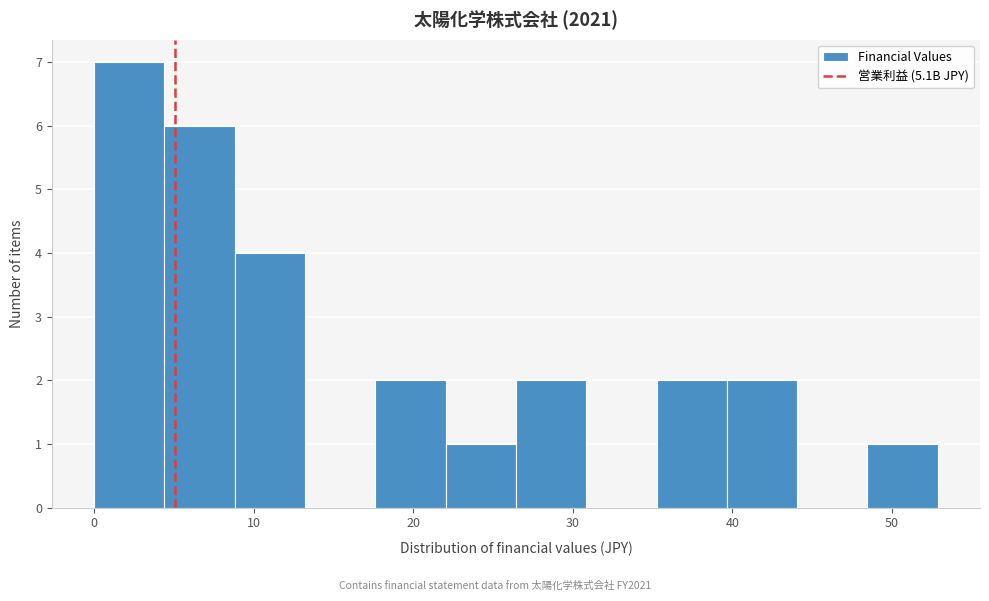

Reading left to right, list every bar in this chart as the range it spans on the x-axis followed by its height. Neither the bar edges nor the heights are printed on the chart, so give them approximately, as read against the axes.

0 to 4: 7
4 to 9: 6
9 to 13: 4
13 to 18: 0
18 to 22: 2
22 to 26: 1
26 to 31: 2
31 to 35: 0
35 to 40: 2
40 to 44: 2
44 to 48: 0
48 to 53: 1